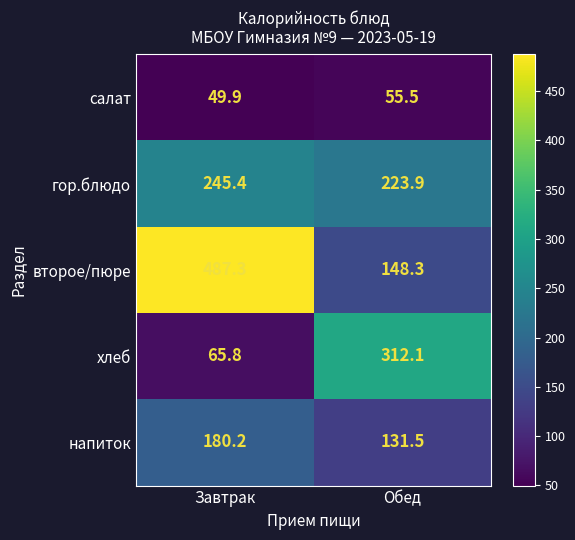

Count the number of data series in this chart.

5